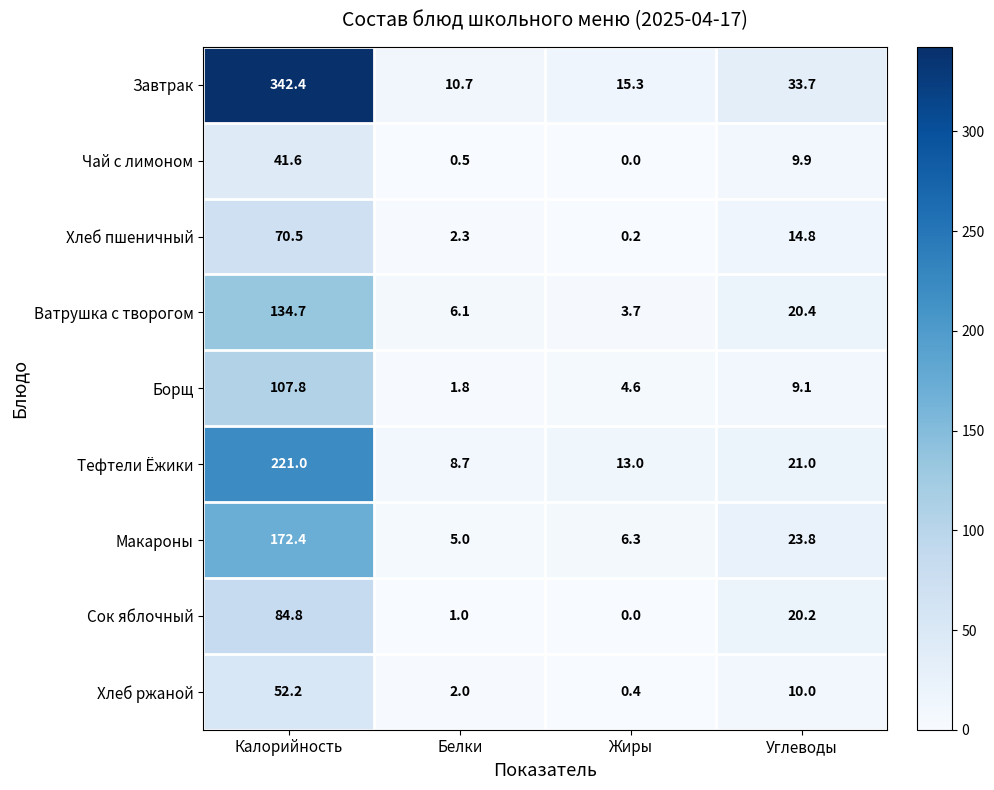

Which series changed the most between Калорийность and Жиры?

Завтрак